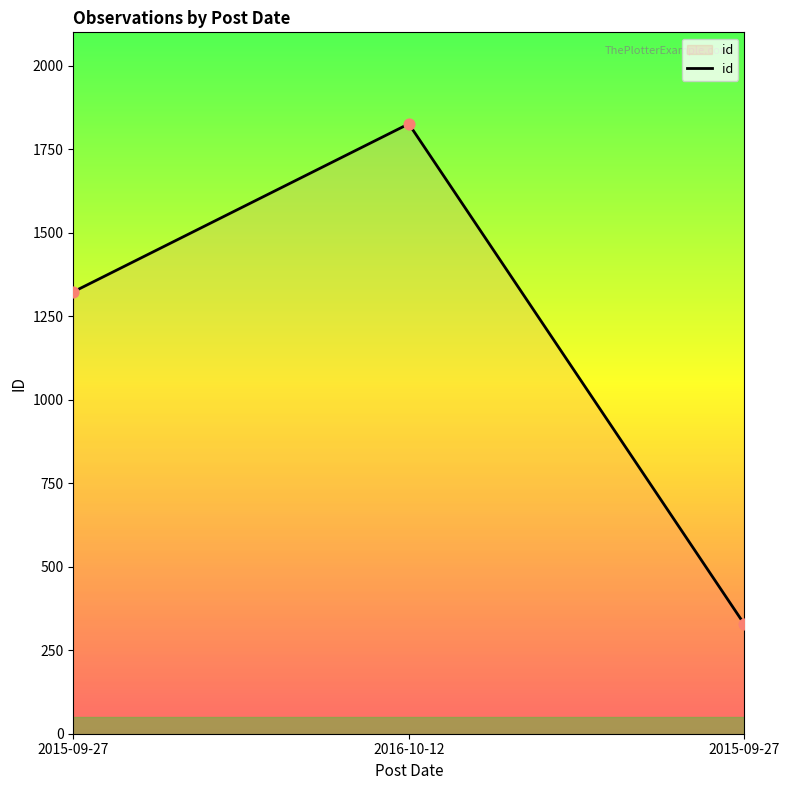

Is this an area chart (filled region under the line)?

Yes